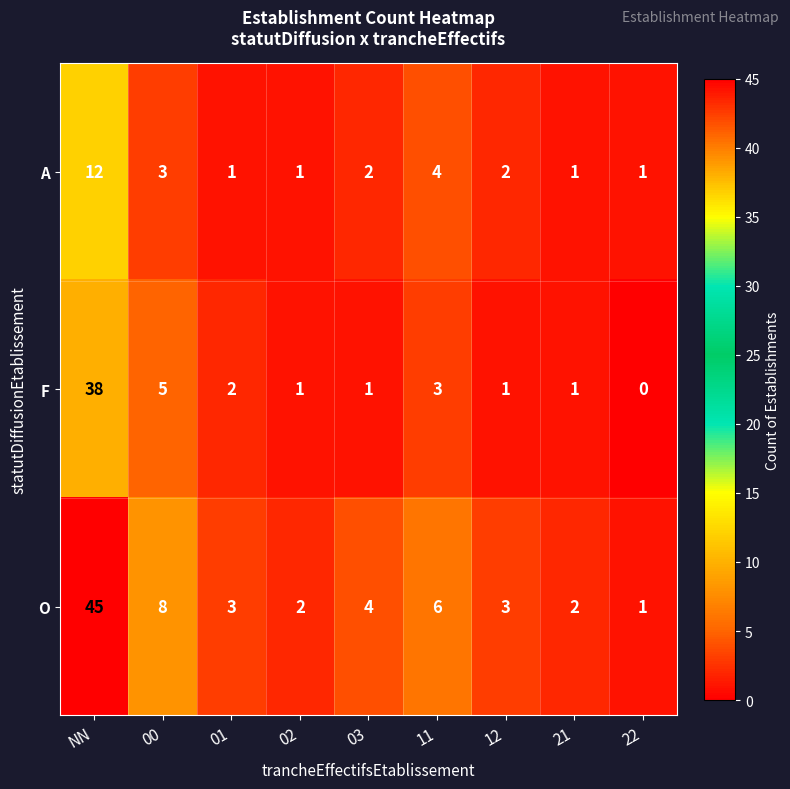

At how many categories does at least one series exceed 43?

1